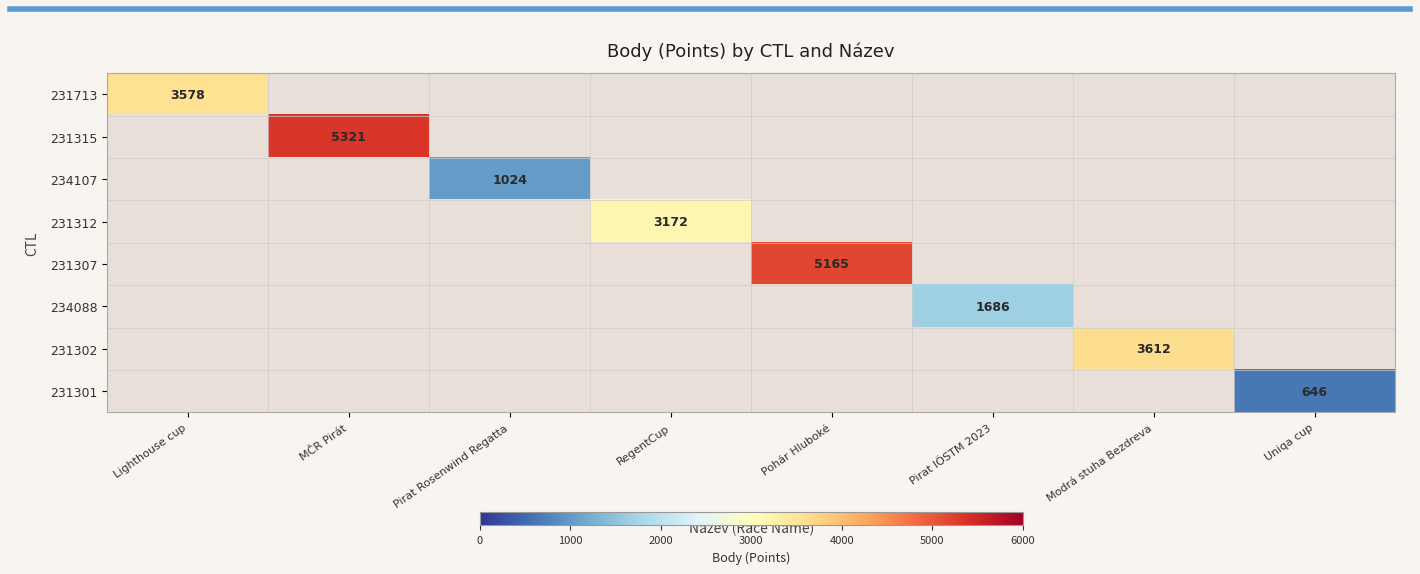

Between Pirat IÖSTM 2023 and Pohár Hluboké, which is larger?

Pohár Hluboké